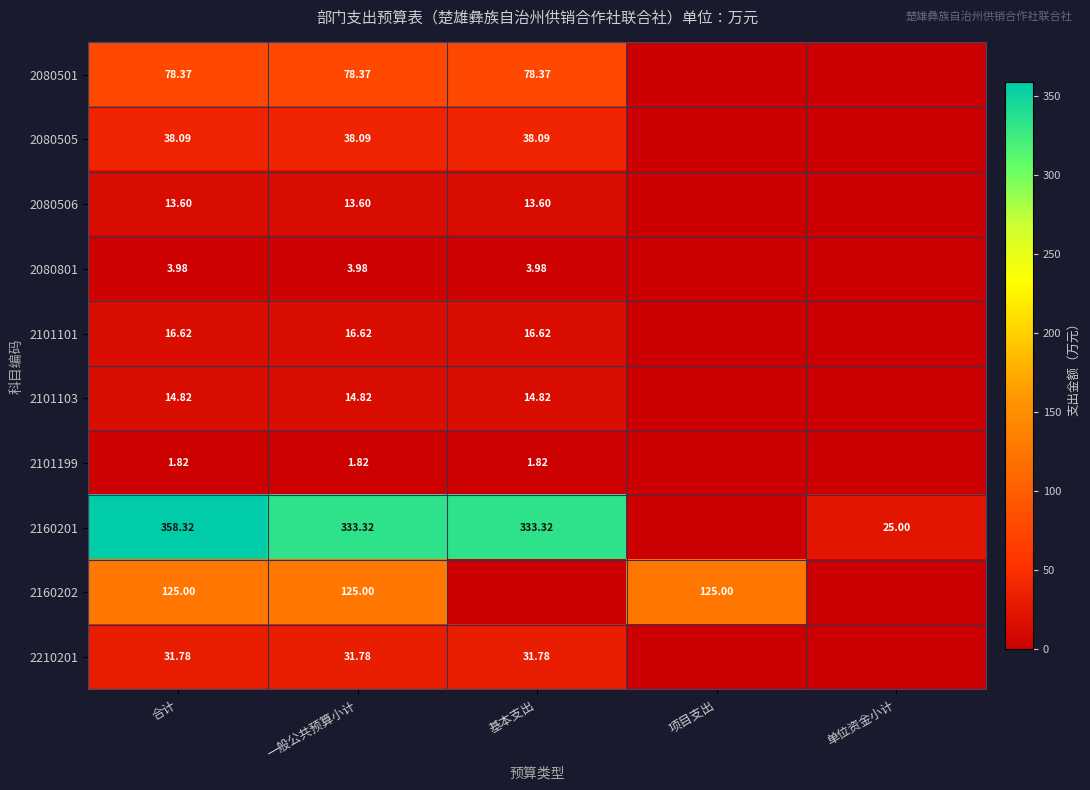

Is the value of 2080505 at 基本支出 greater than the value of 2160202 at 项目支出?

No